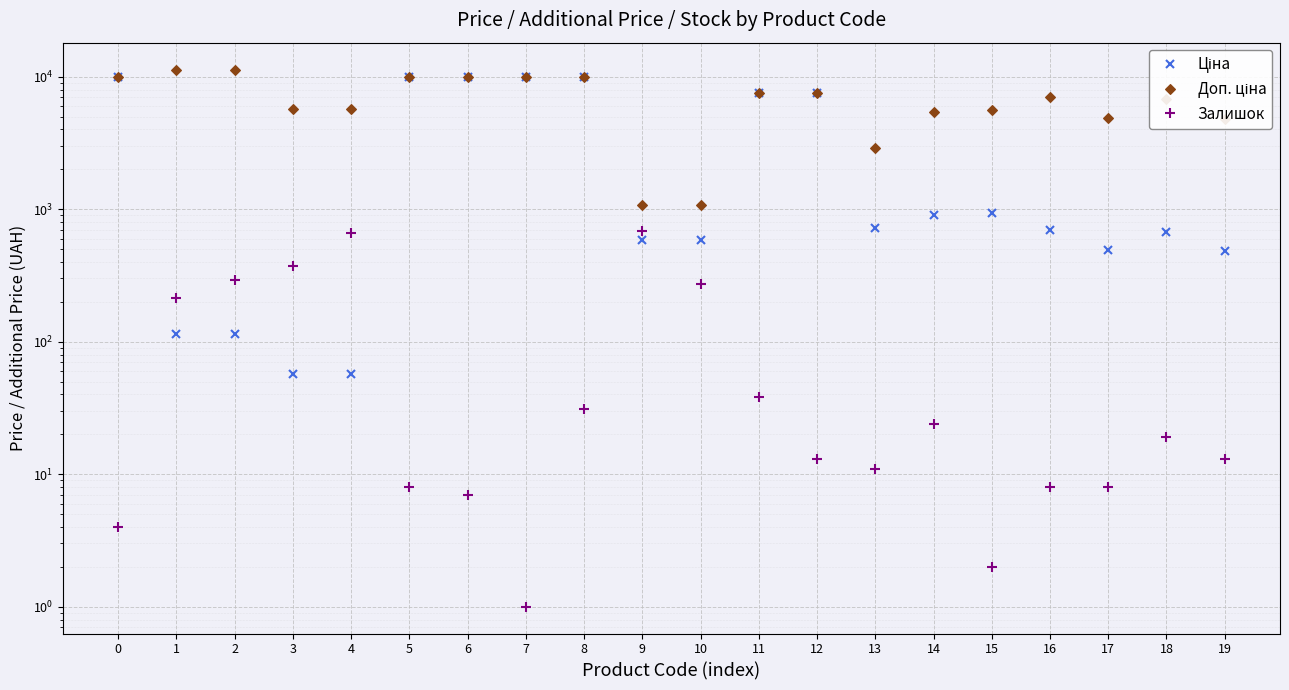

Which series ends up on top after the final intersection of Залишок and Ціна?

Ціна